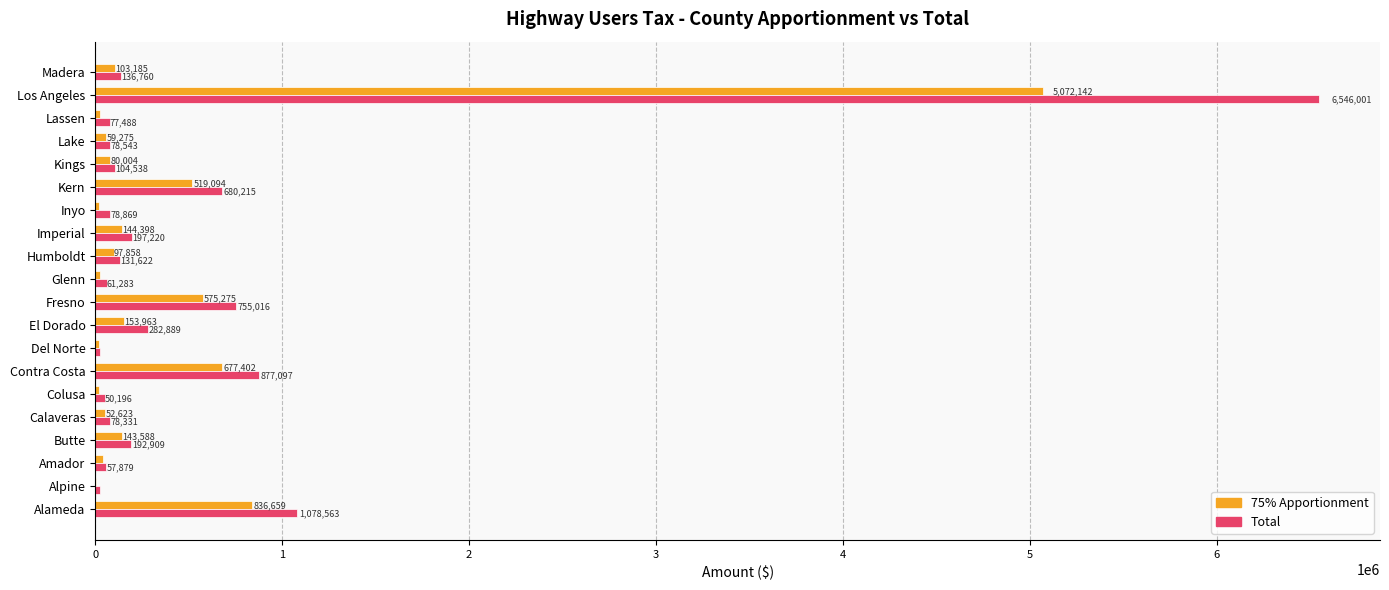

What is the maximum value for 75% Apportionment?

5072142.1